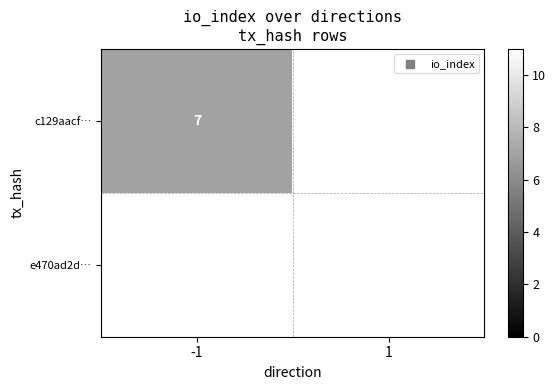

What is the maximum value shown in the chart?

11.0